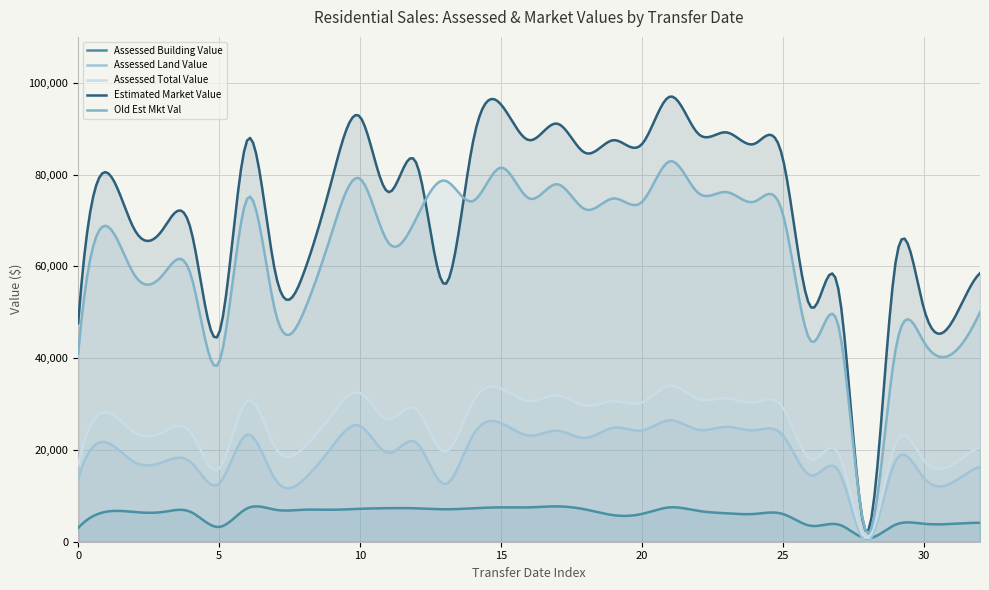

At how many categories does at least one series exceed 31710?

289